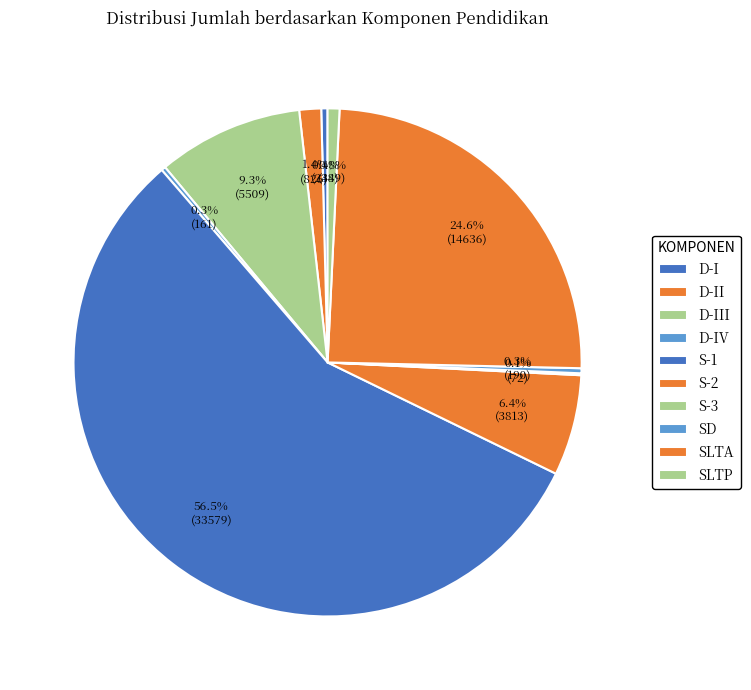

What is the change in value from SLTA to SLTP?

-14187